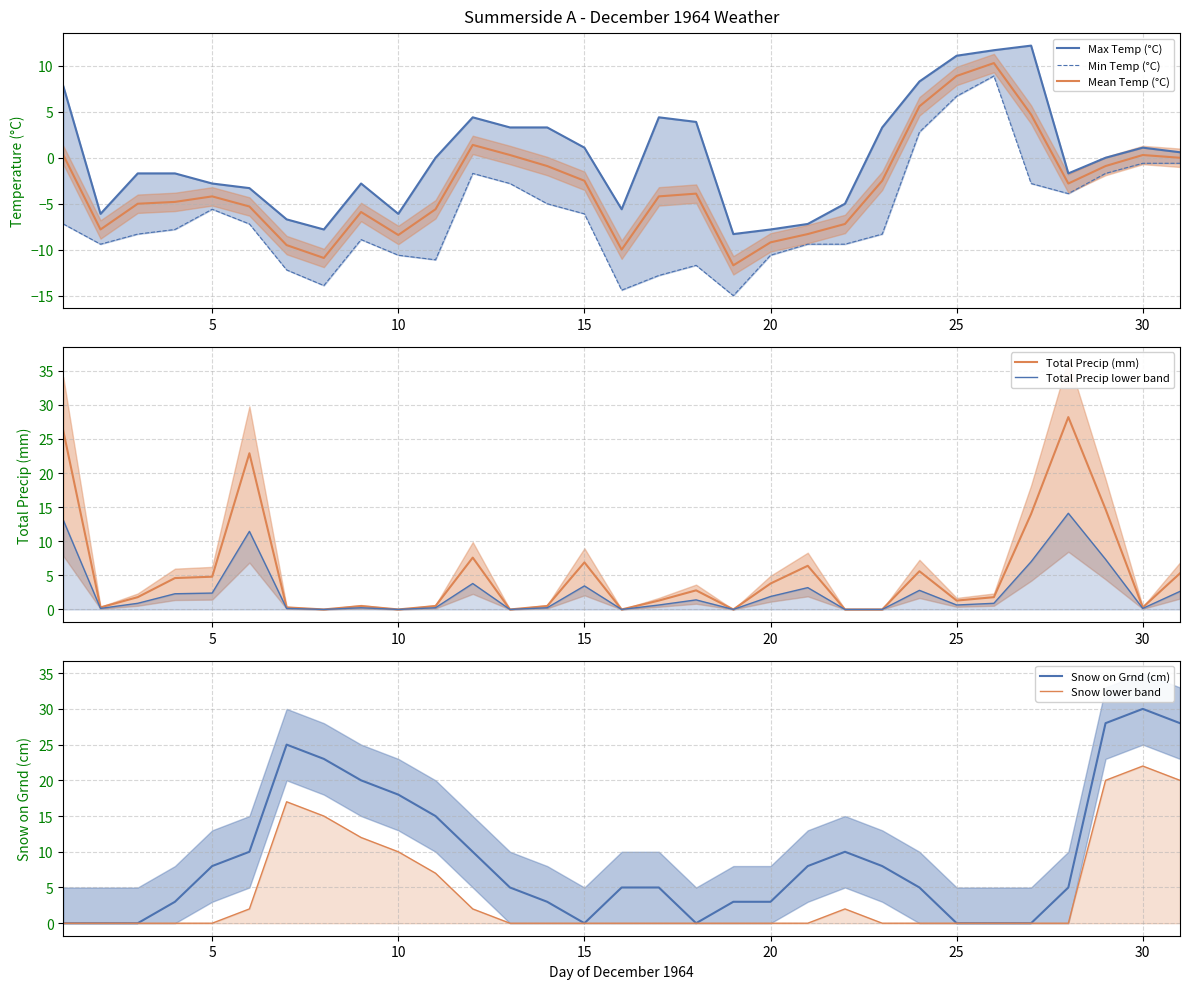

True or false: Min Temp (°C) and Snow on Grnd (cm) cross at least once.

True